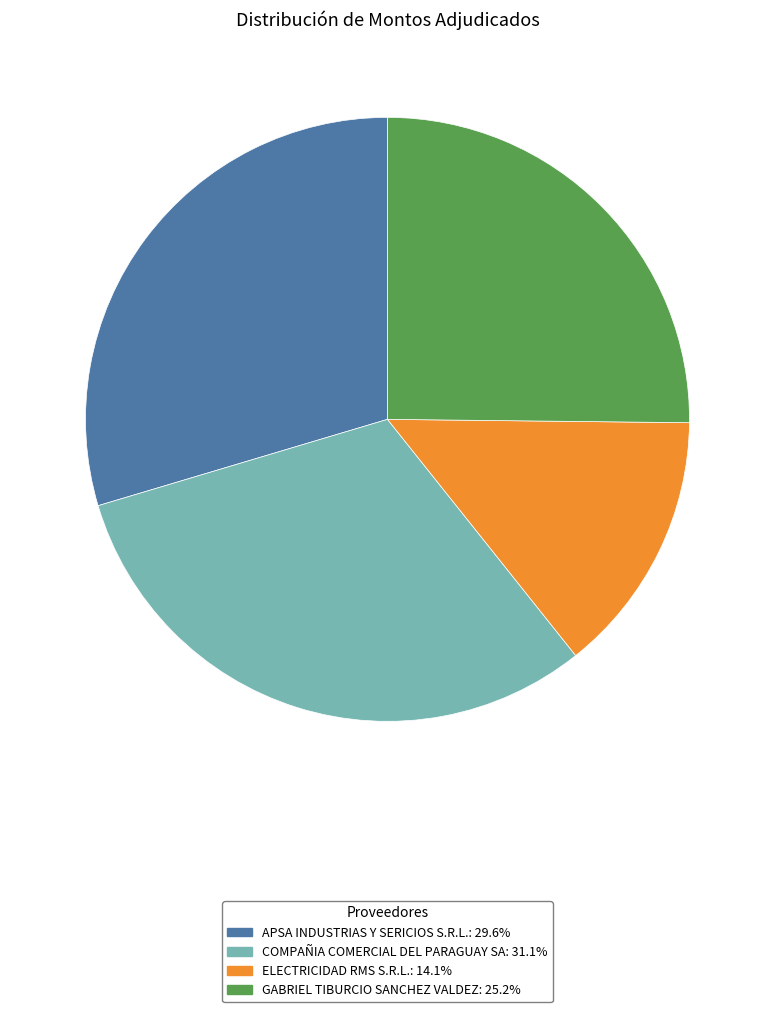

Is it true that ELECTRICIDAD RMS S.R.L. is 14% of the pie?

True